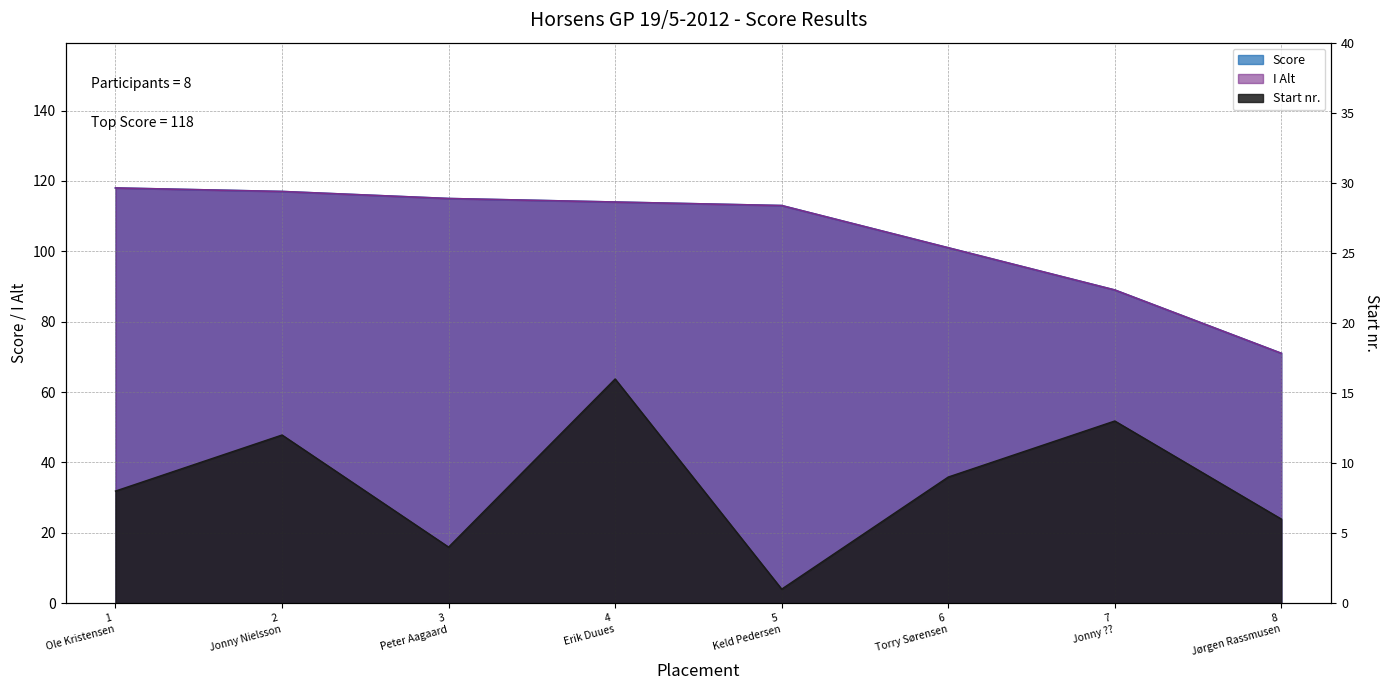

Which series changed the most between 2 Jonny Nielsson and 4 Erik Duues?

Start nr.